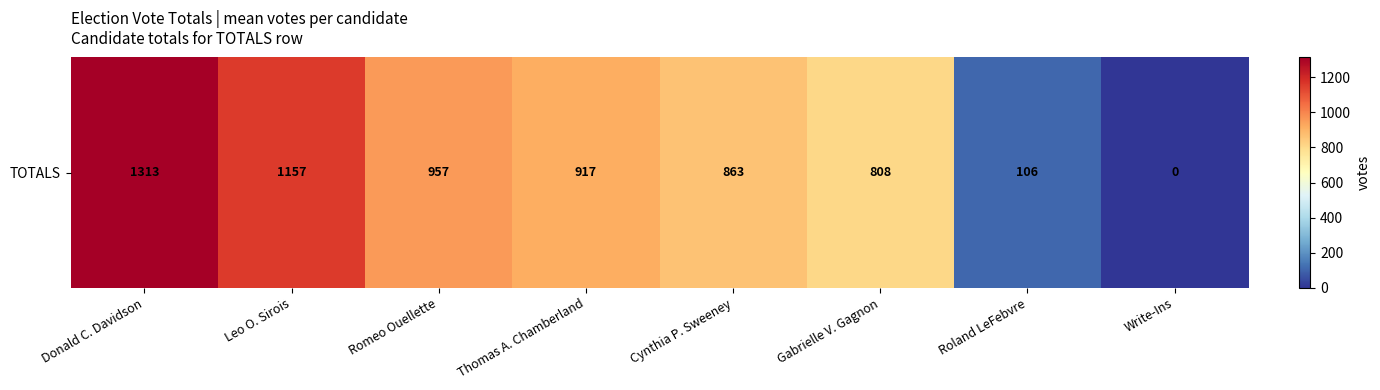

Reading left to right, what are all the values shown in this chart?

1313	1157	957	917	863	808	106	0